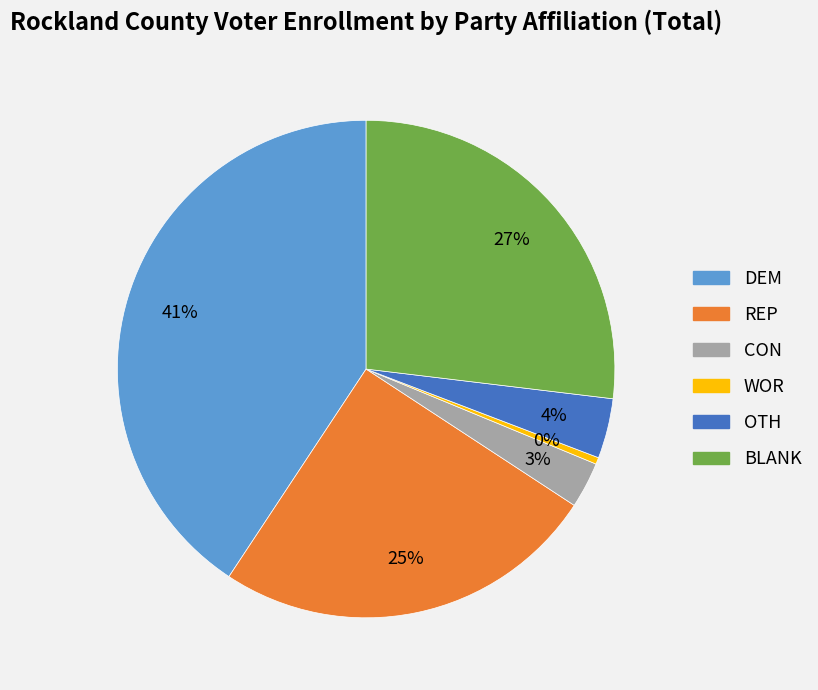

To the nearest percent, what is the average slice percentage?

17%